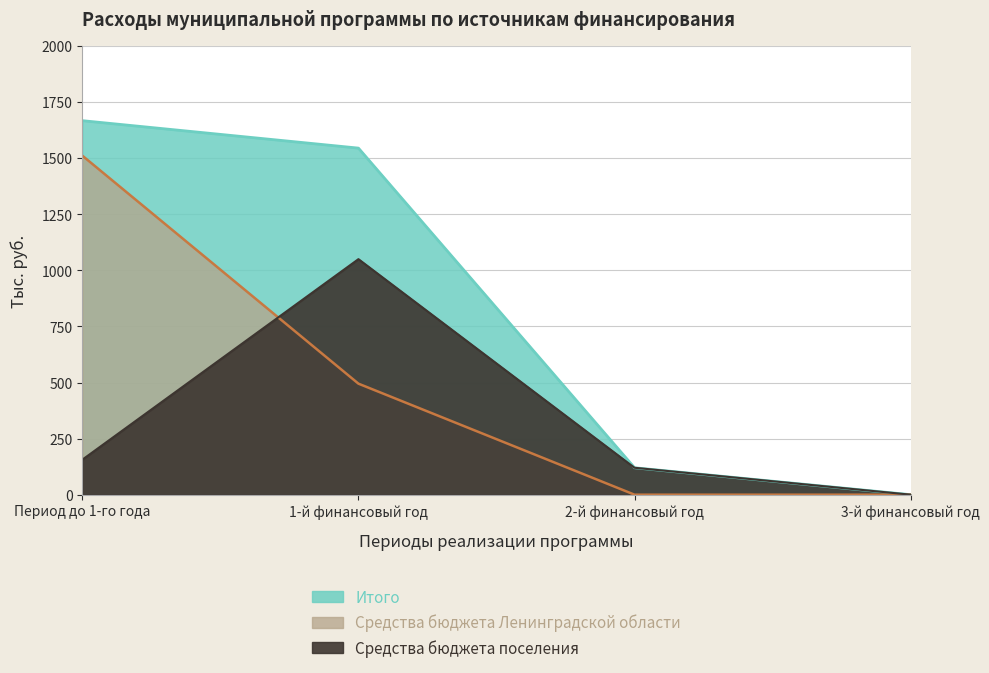

True or false: Итого has a value of 1545.2 at 1-й финансовый год.

True